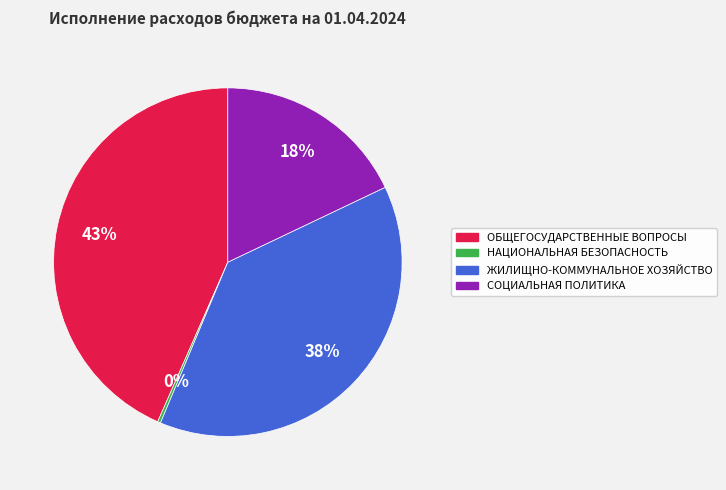

To the nearest percent, what is the average slice percentage?

25%